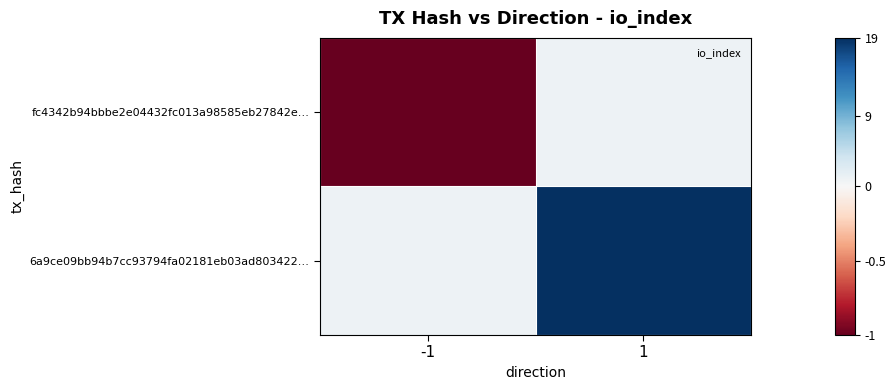

At 1, list the series in order from smallest to largest.

fc4342b94bbbe2e04432fc013a98585eb27842e…, 6a9ce09bb94b7cc93794fa02181eb03ad803422…